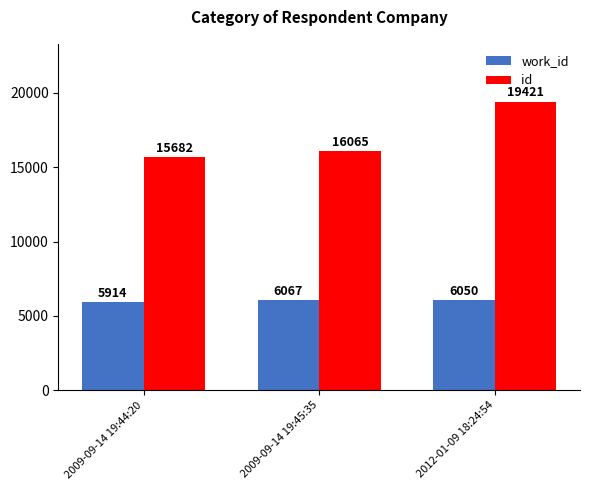

At how many categories does at least one series exceed 11124?

3